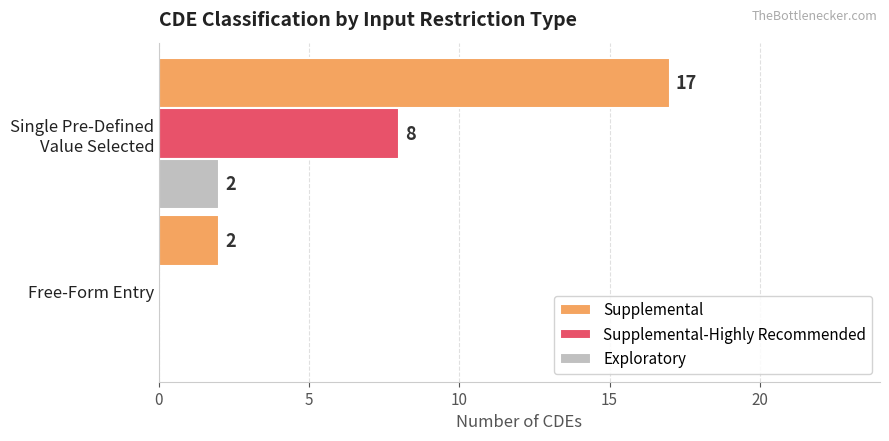

How many series are shown in this chart?

3